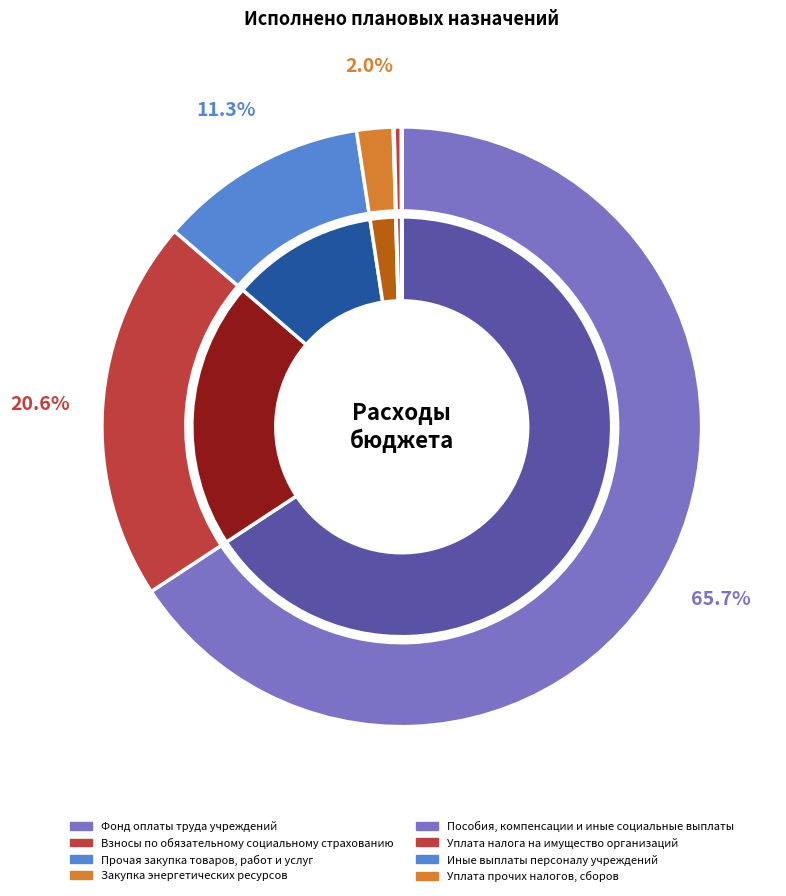

True or false: Прочая закупка товаров, работ и услуг accounts for 11% of the total.

True